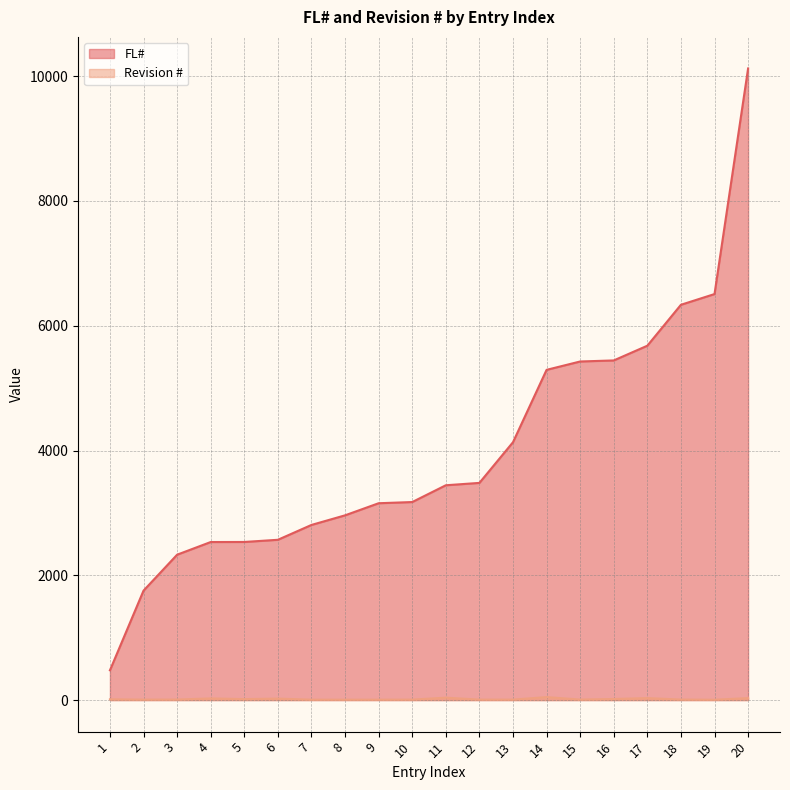

What is the difference between the highest and lowest values at 6?

2546